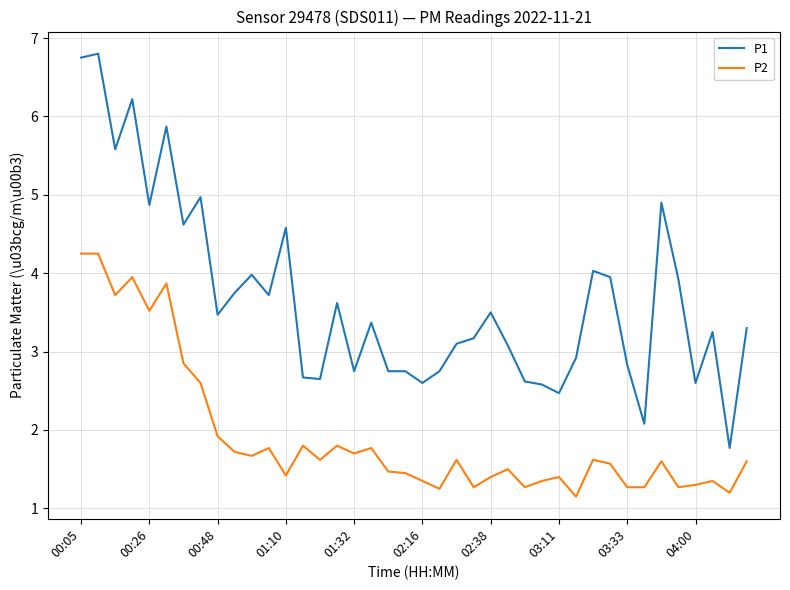

Rank the series by their maximum value, from highest to lowest.

P1, P2